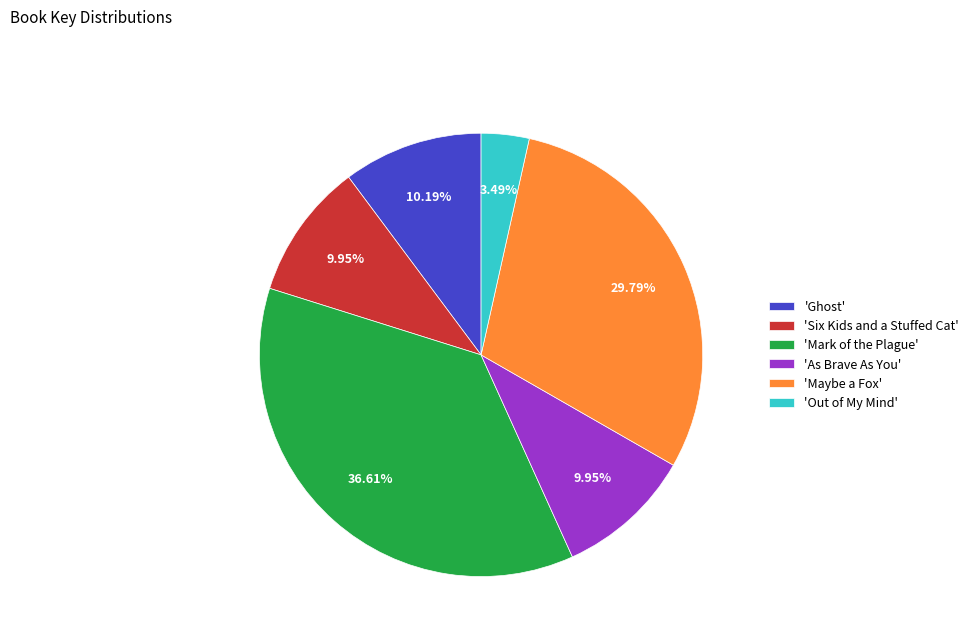

Which category has the biggest portion of the pie?

'Mark of the Plague'